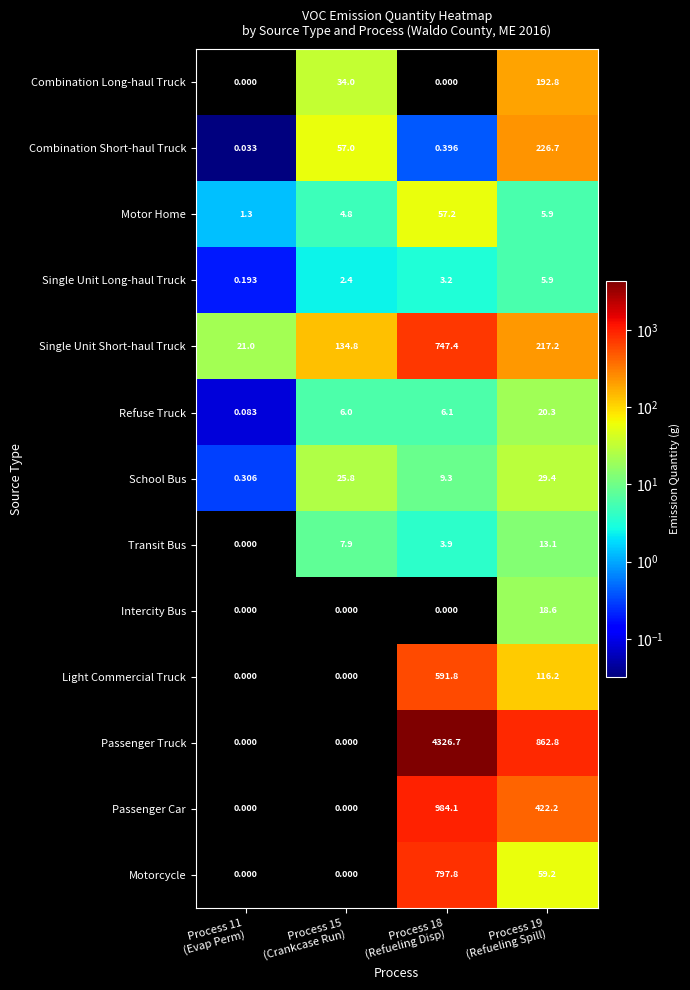

Which series has the largest total across all categories?

Passenger Truck